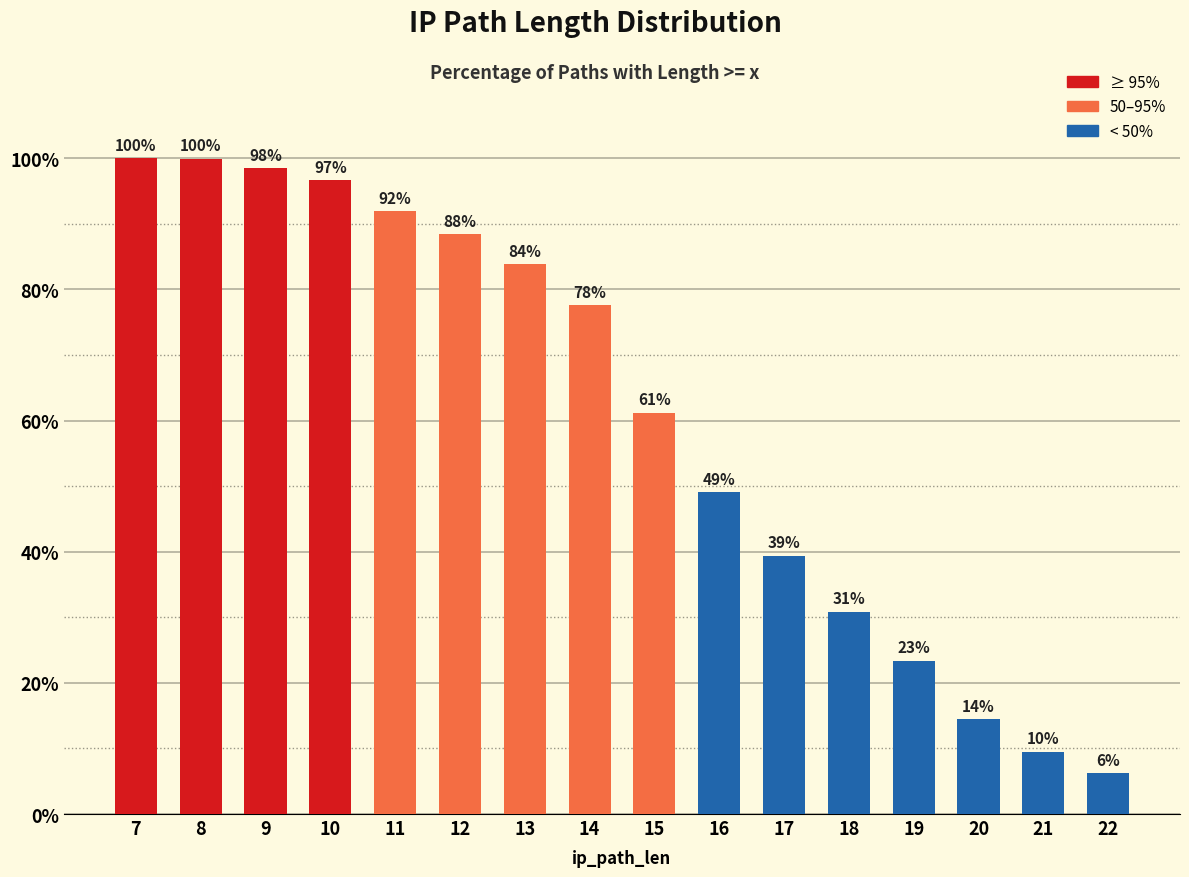

What is the minimum value shown in the chart?

6.3